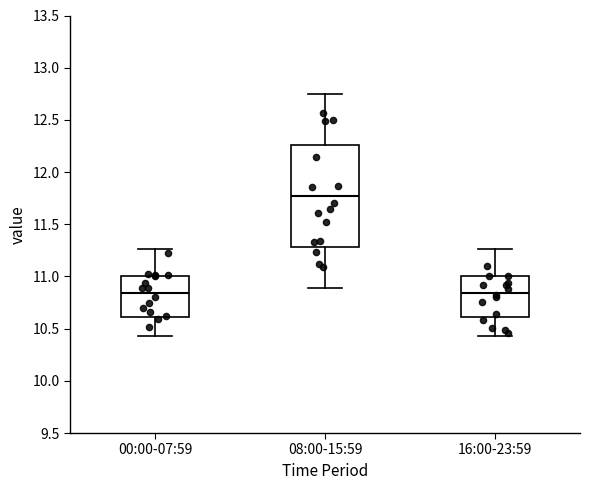

Which box is the tallest, from its lower edge to its upper edge?

08:00-15:59